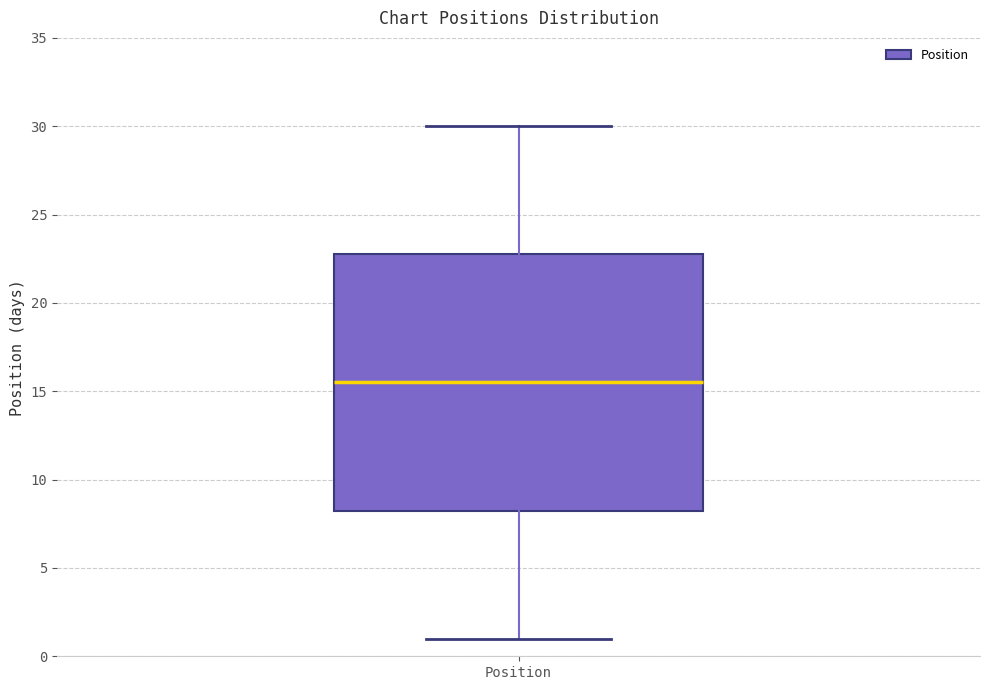

Where does the lower whisker of the box for Position end on the y-axis? The values are not printed on the chart, so give them approximately, as read against the axis.

1.0